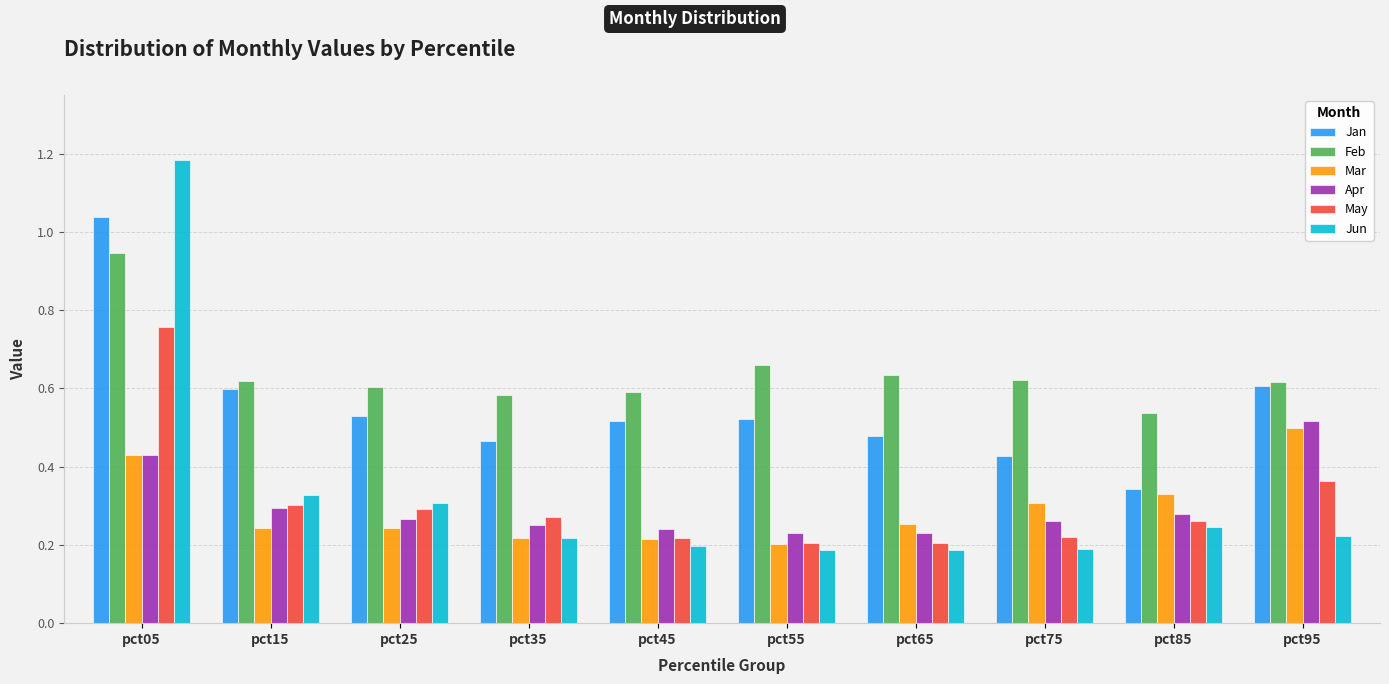

Are the bars grouped side by side (vs. stacked)?

Yes